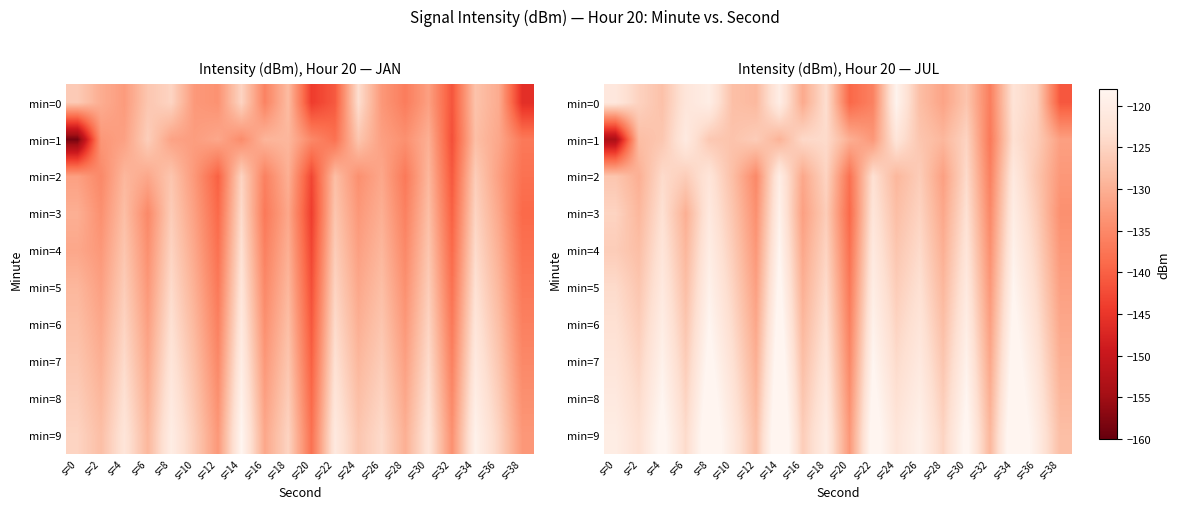

Between s=28 and s=38, which series saw the biggest shift?

min=0